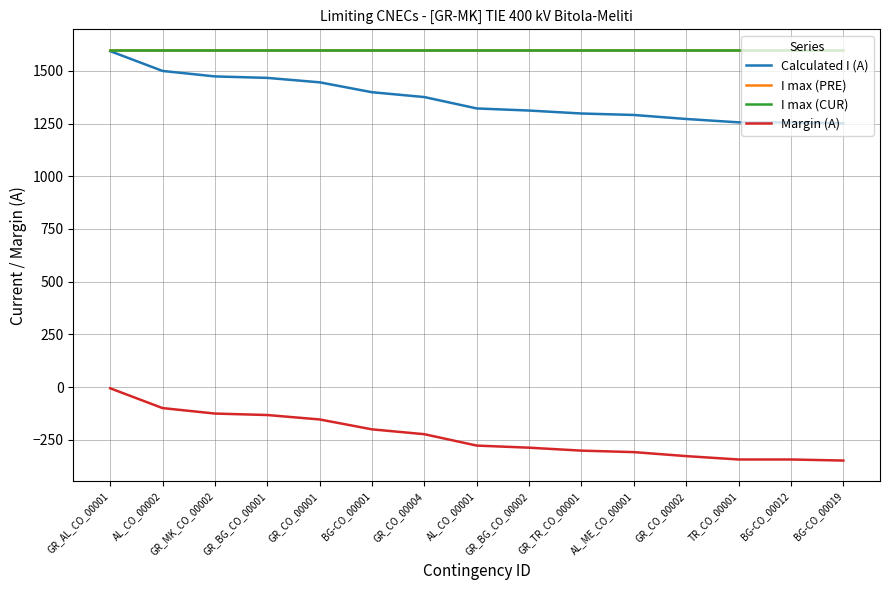

Does the chart display data point markers on the line(s)?

No